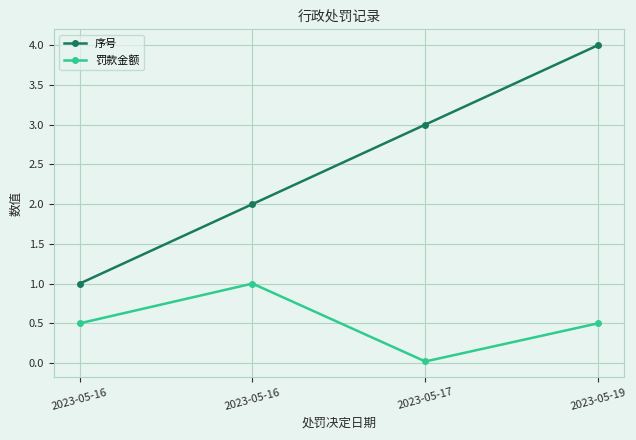

Reading right to left, extract all data points from this chart.

序号: 2023-05-19=4.0	2023-05-17=3.0	2023-05-16=2.0	2023-05-16=1.0
罚款金额: 2023-05-19=0.5	2023-05-17=0.0	2023-05-16=1.0	2023-05-16=0.5